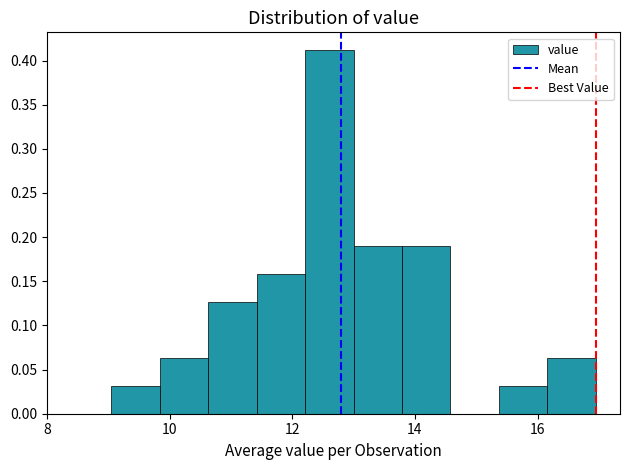

Read against the x-axis, roughly where is the centre of the tallest bar?

12.6